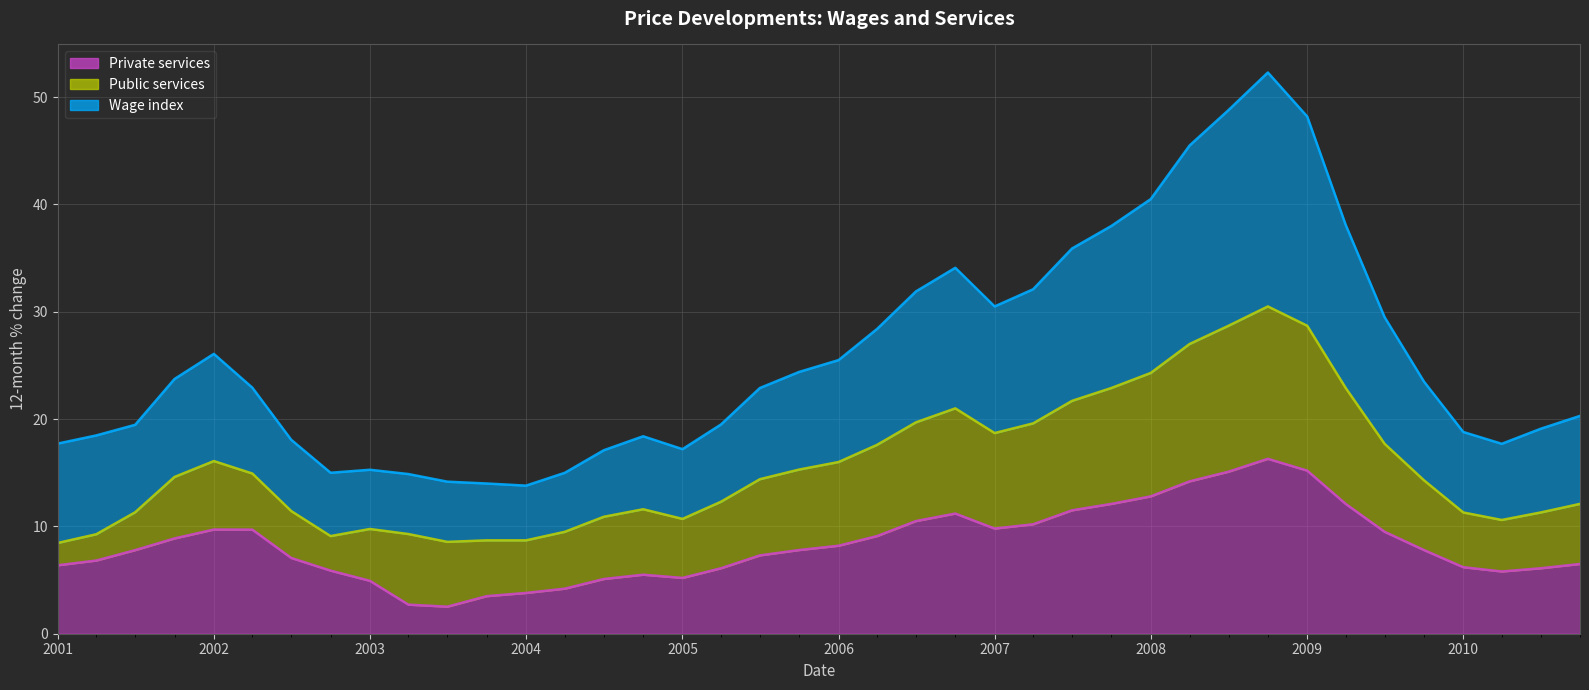

At which category does Wage index reach its first local valley?

2002-10-01